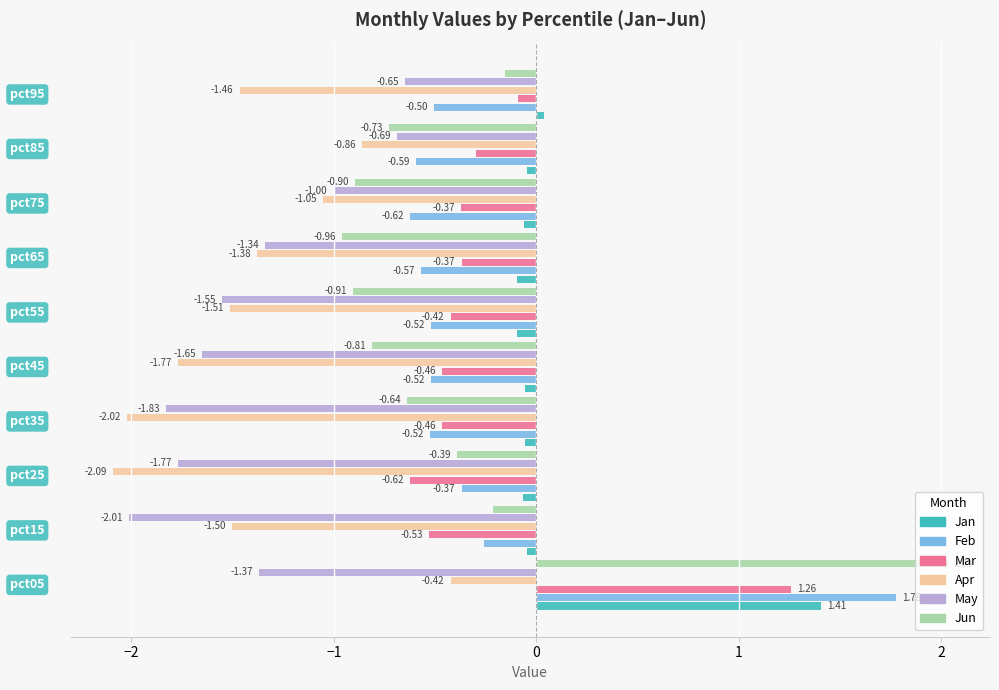

What is the sum of all May values?

-13.9